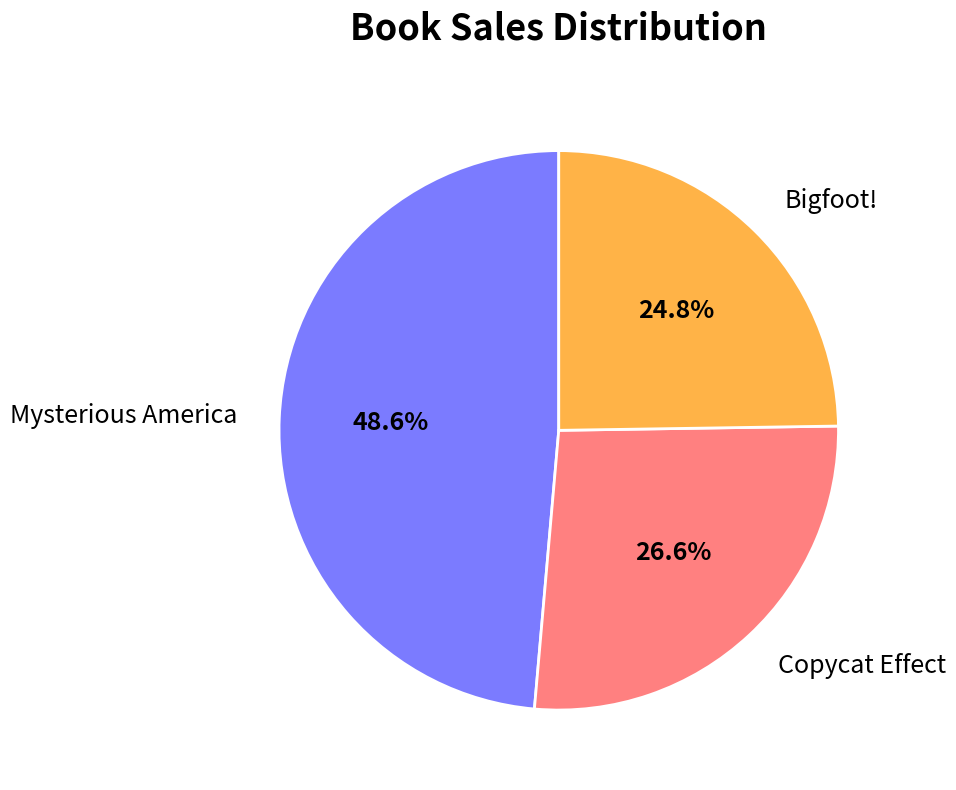

Which slice is the smallest?

Bigfoot!